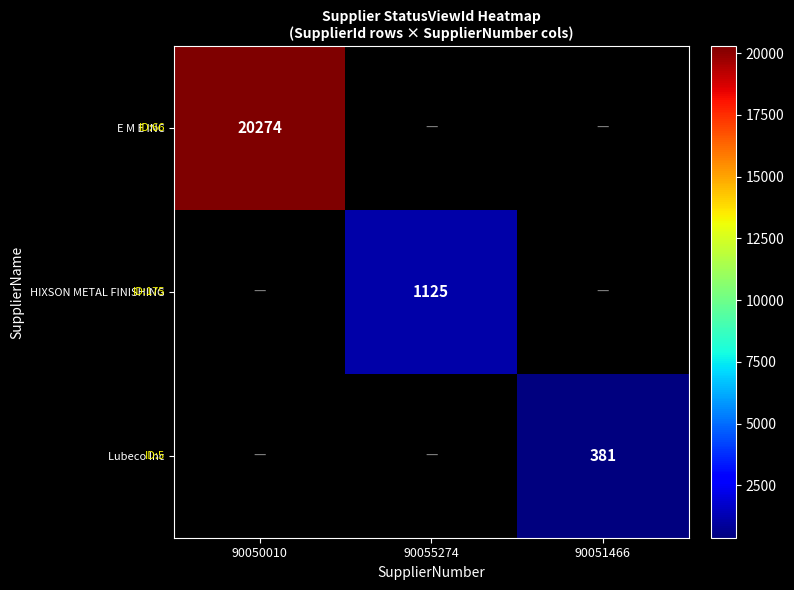

True or false: Lubeco Inc has a value of 88.9 at 90051466.

False